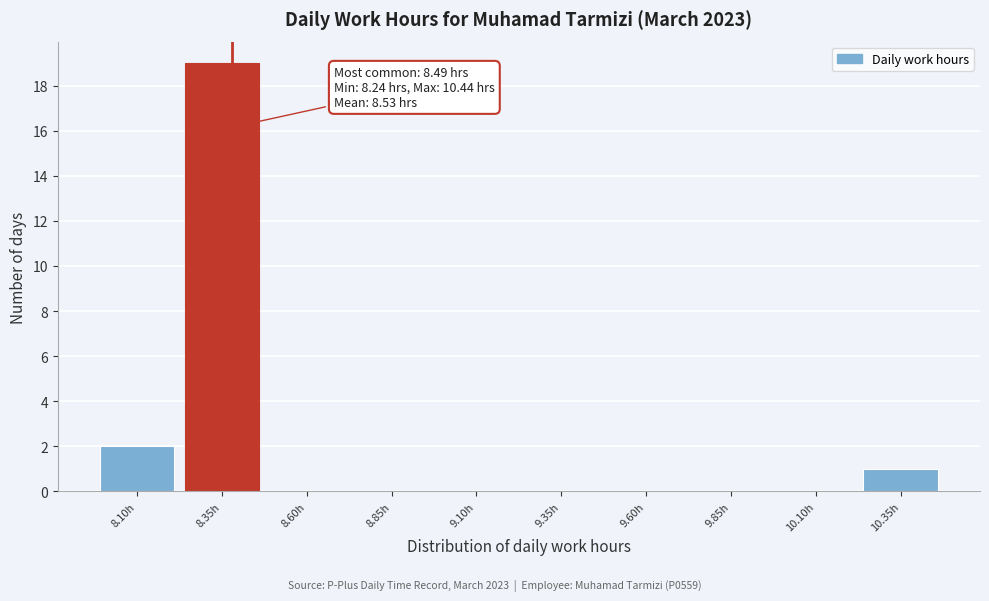

Reading left to right, transcribe all the data shown in this chart.

8.10h=2	8.35h=19	8.60h=0	8.85h=0	9.10h=0	9.35h=0	9.60h=0	9.85h=0	10.10h=0	10.35h=1